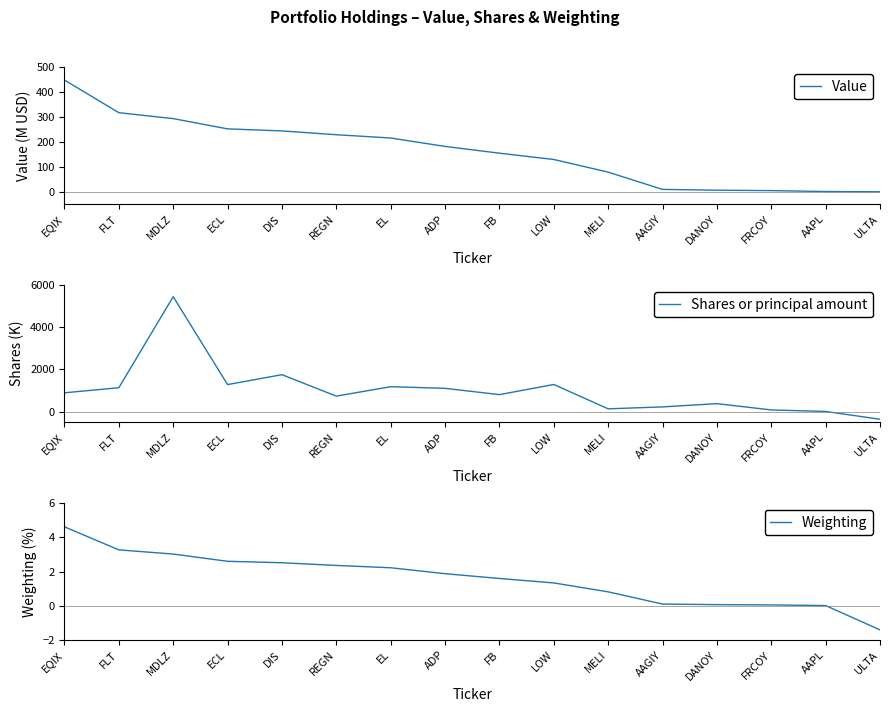

What is the average value of the Value series?

160.8